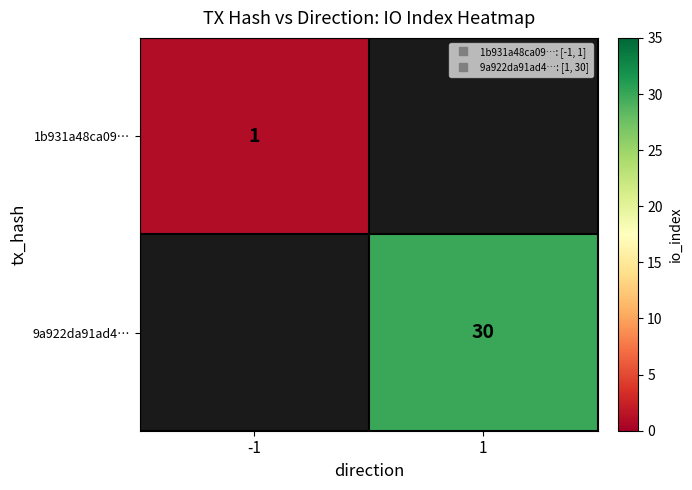

List the series in order of their peak value, lowest first.

1b931a48ca09…, 9a922da91ad4…